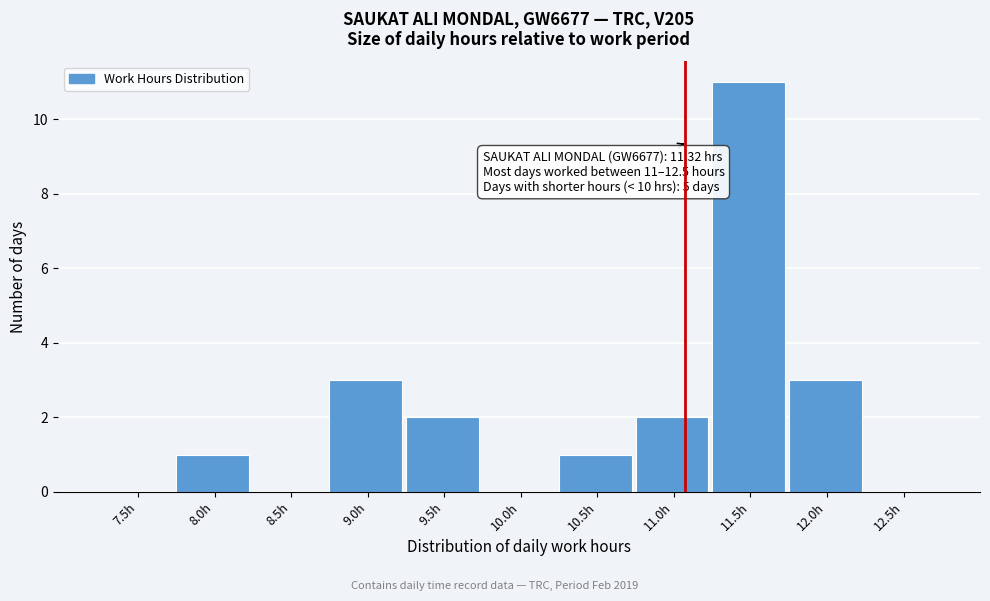

Reading left to right, extract all data points from this chart.

7.5h=0	8.0h=1	8.5h=0	9.0h=3	9.5h=2	10.0h=0	10.5h=1	11.0h=2	11.5h=11	12.0h=3	12.5h=0